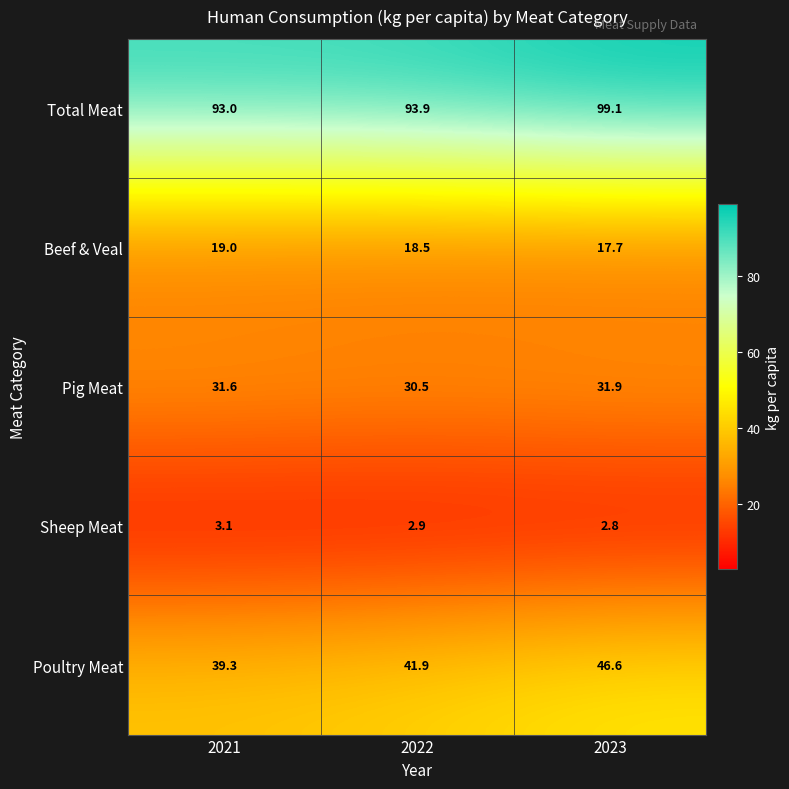

At which label is Total Meat closest to 96?

2022